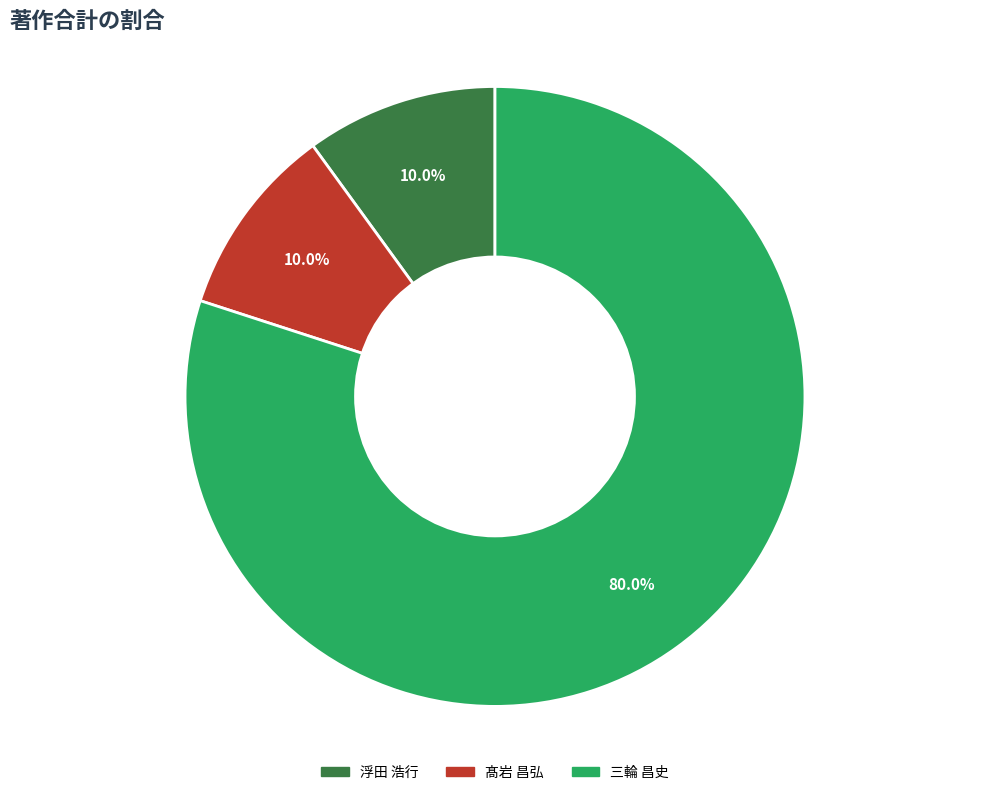

Is there any slice that represents more than half of the pie?

Yes